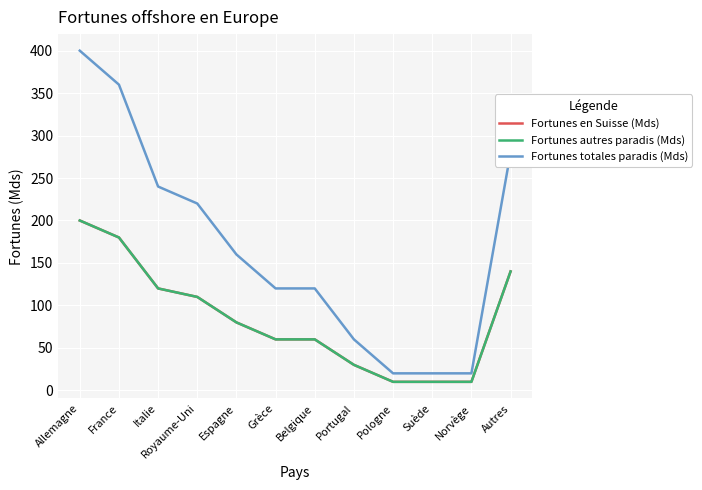

Does the chart have visible grid lines?

Yes